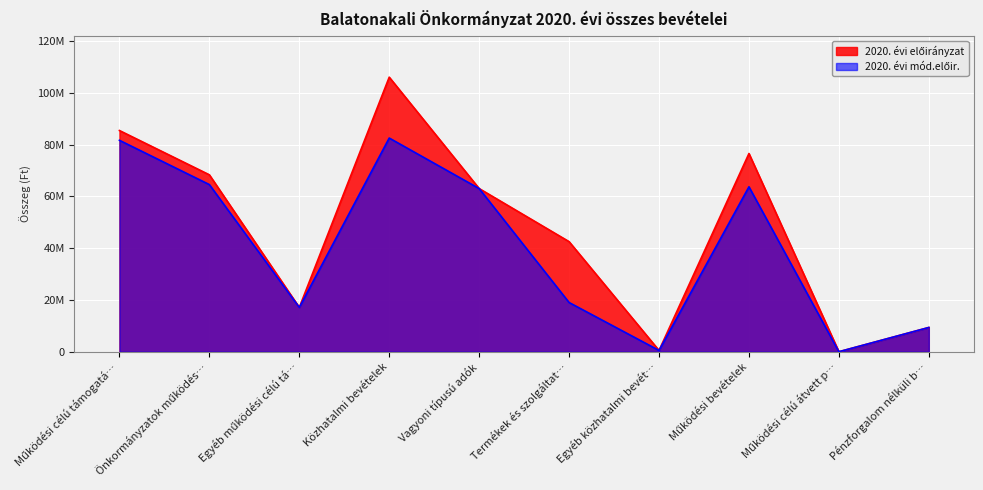

True or false: 2020. évi előirányzat and 2020. évi mód.előir. intersect in this chart.

False